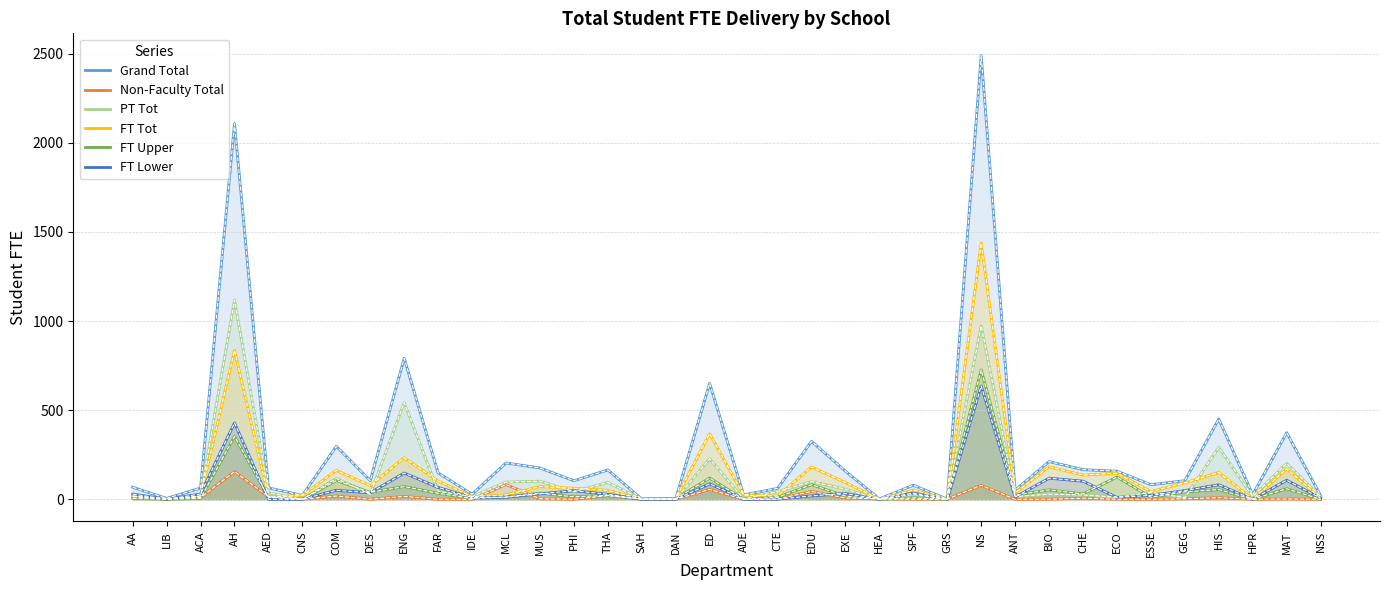

Between which two adjacent categories do FT Lower and Non-Faculty Total first intersect?

AA and LIB